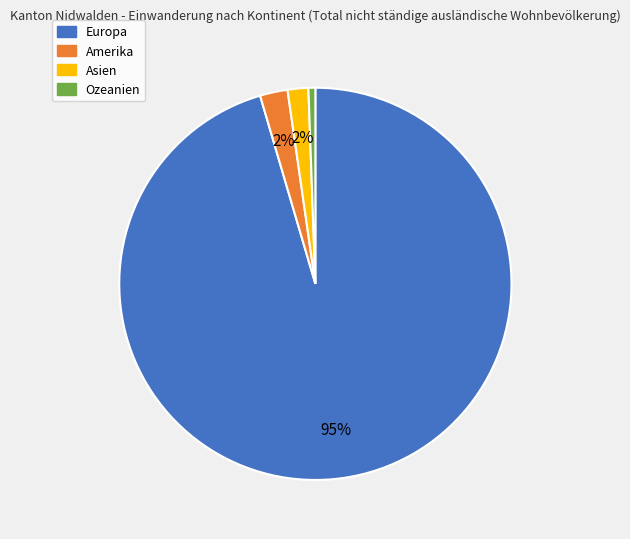

Between Ozeanien and Amerika, which is larger?

Amerika